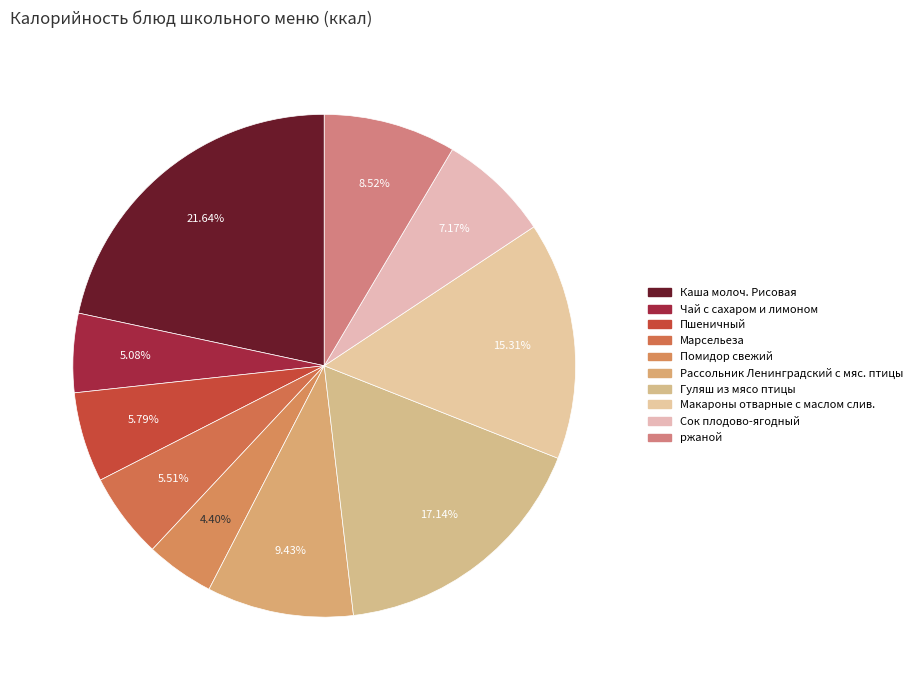

Combined, do ржаной and Рассольник Ленинградский с мяс. птицы account for over 50%?

No